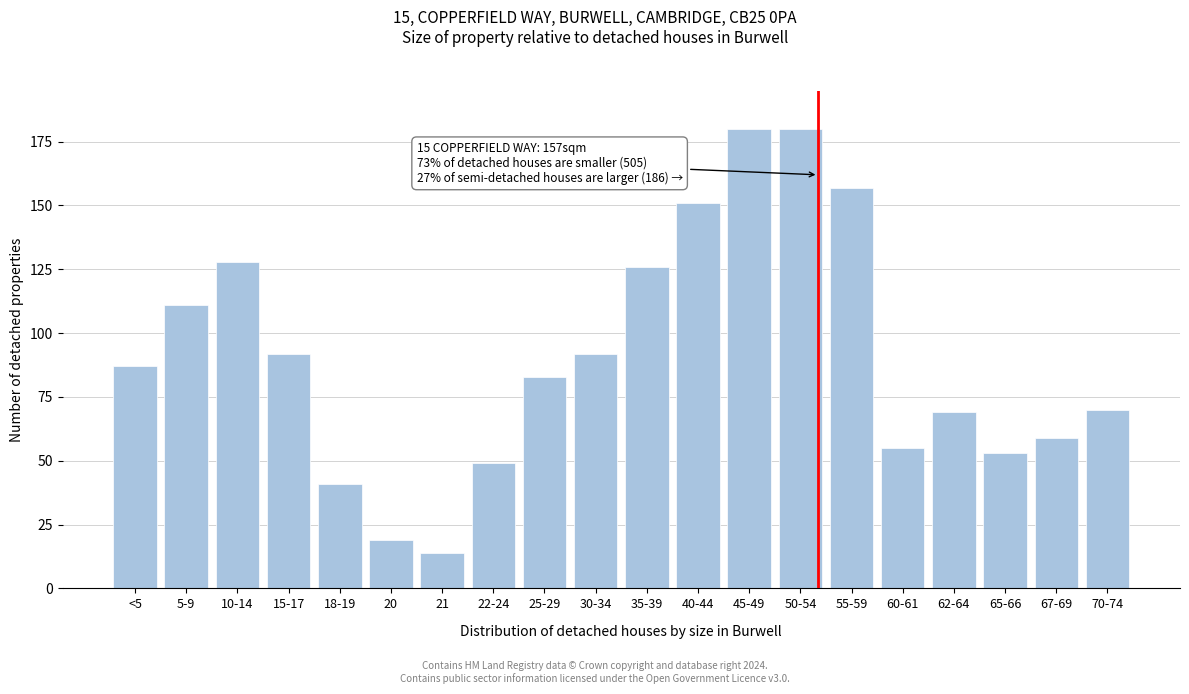

Reading left to right, list all the values displayed in this chart.

<5=87	5-9=111	10-14=128	15-17=92	18-19=41	20=19	21=14	22-24=49	25-29=83	30-34=92	35-39=126	40-44=151	45-49=180	50-54=180	55-59=157	60-61=55	62-64=69	65-66=53	67-69=59	70-74=70